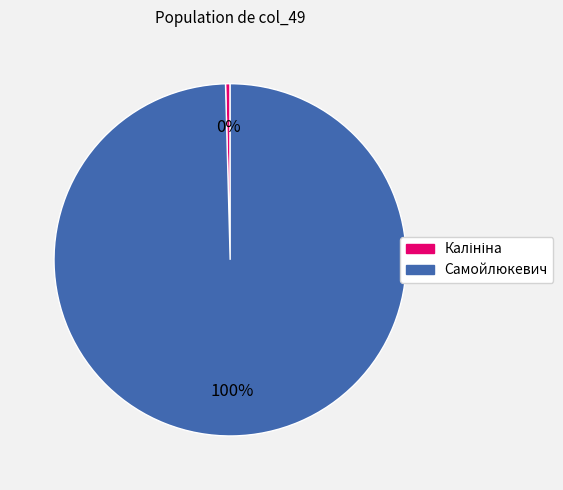

Which category accounts for the majority?

Самойлюкевич